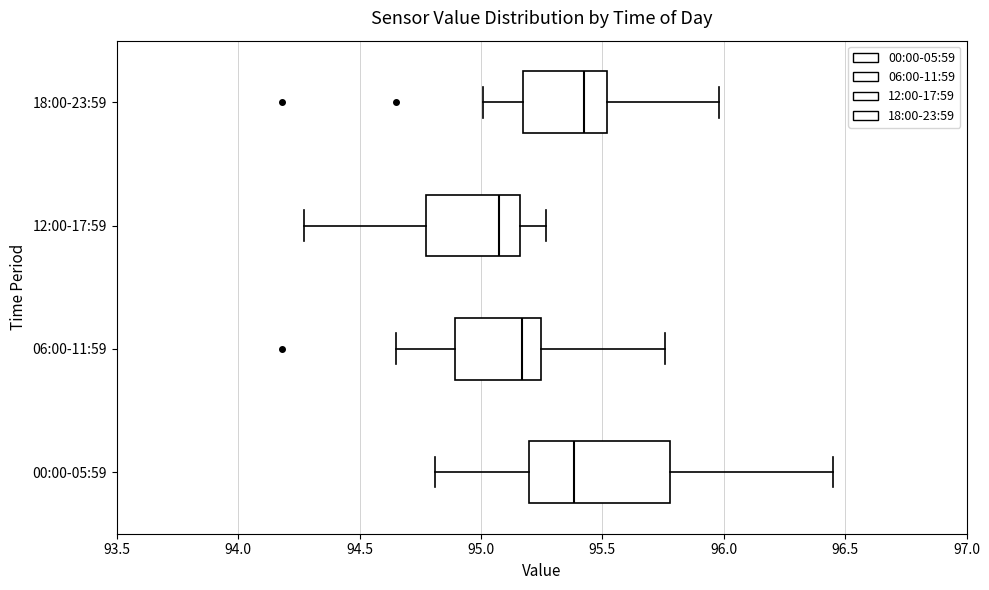

Where does the right whisker of the box for 00:00-05:59 end on the x-axis? The values are not printed on the chart, so give them approximately, as read against the axis.

96.45